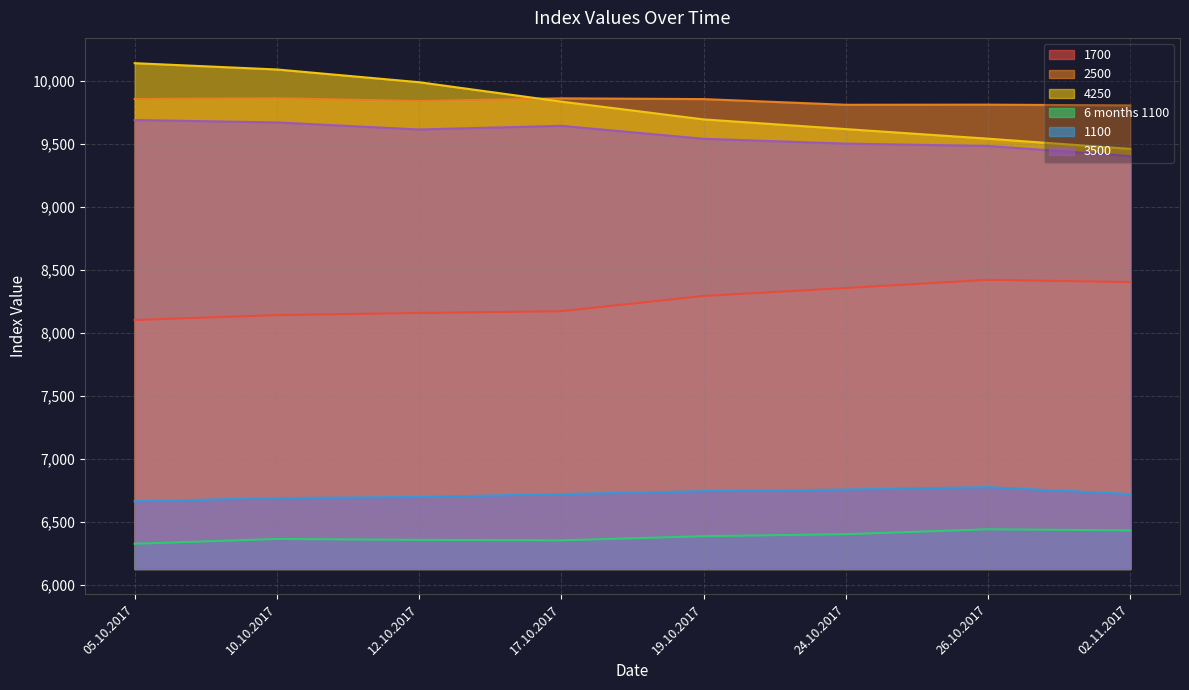

True or false: 1100 and 3500 intersect in this chart.

False